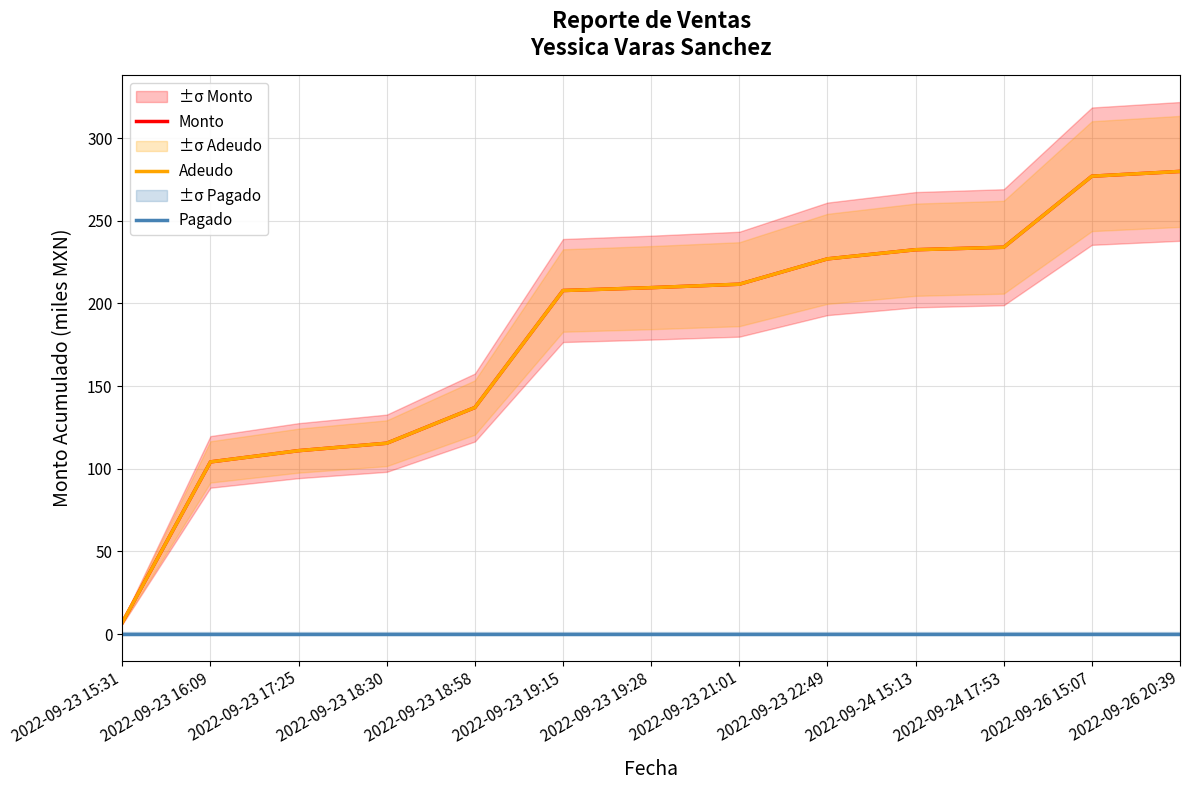

Reading left to right, extract all data points from this chart.

Monto: 7.0	104.1	110.9	115.4	137.0	207.8	209.6	211.7	227.0	232.5	234.0	277.0	279.9
Adeudo: 7.0	104.1	110.9	115.4	137.0	207.8	209.6	211.7	227.0	232.5	234.0	277.0	279.9
Pagado: 0.0	0.0	0.0	0.0	0.0	0.0	0.0	0.0	0.0	0.0	0.0	0.0	0.0